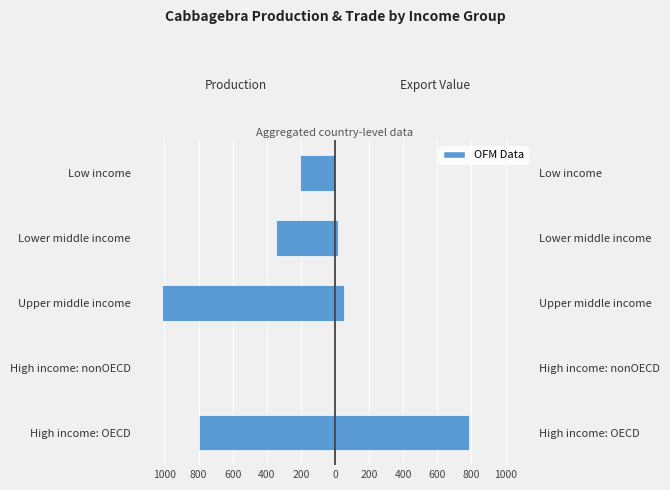

Are the bars horizontal?

Yes